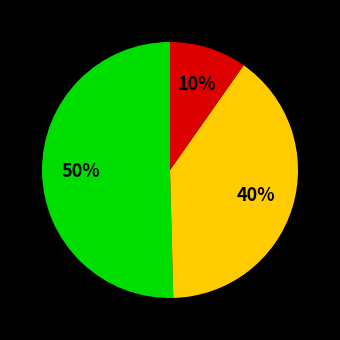

To the nearest percent, what is the average slice percentage?

33%